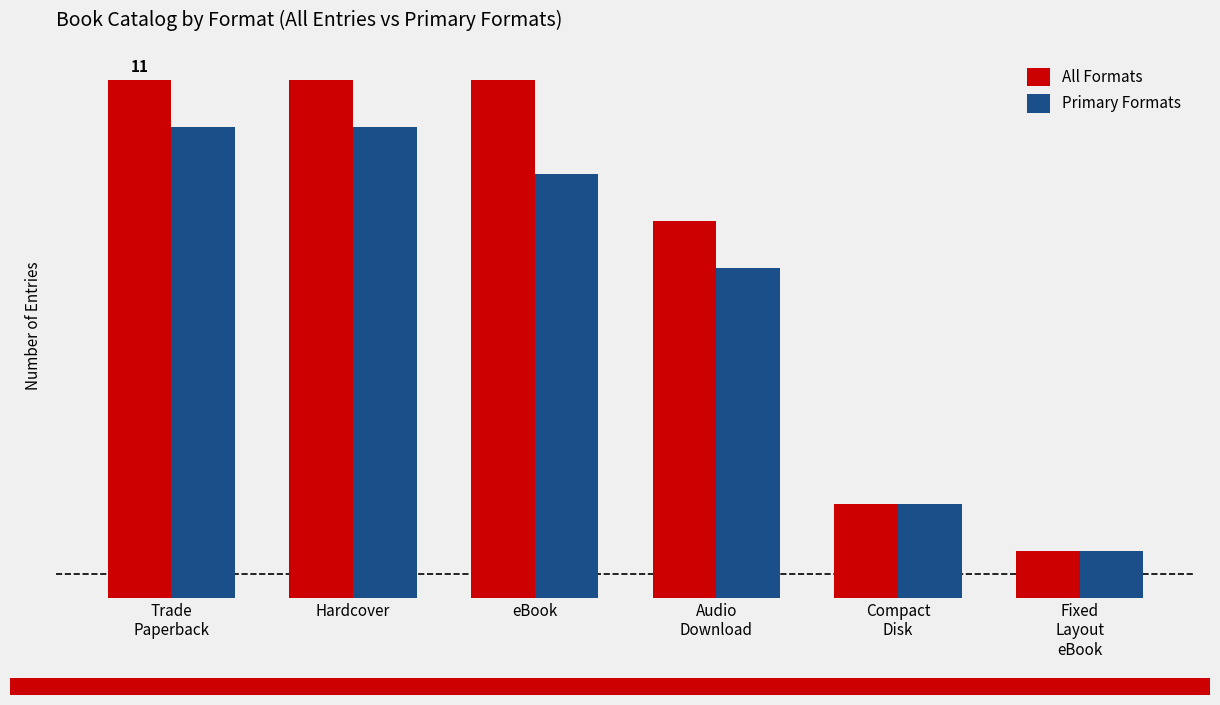

At Fixed
Layout
eBook, list the series in order from largest to smallest.

All Formats, Primary Formats